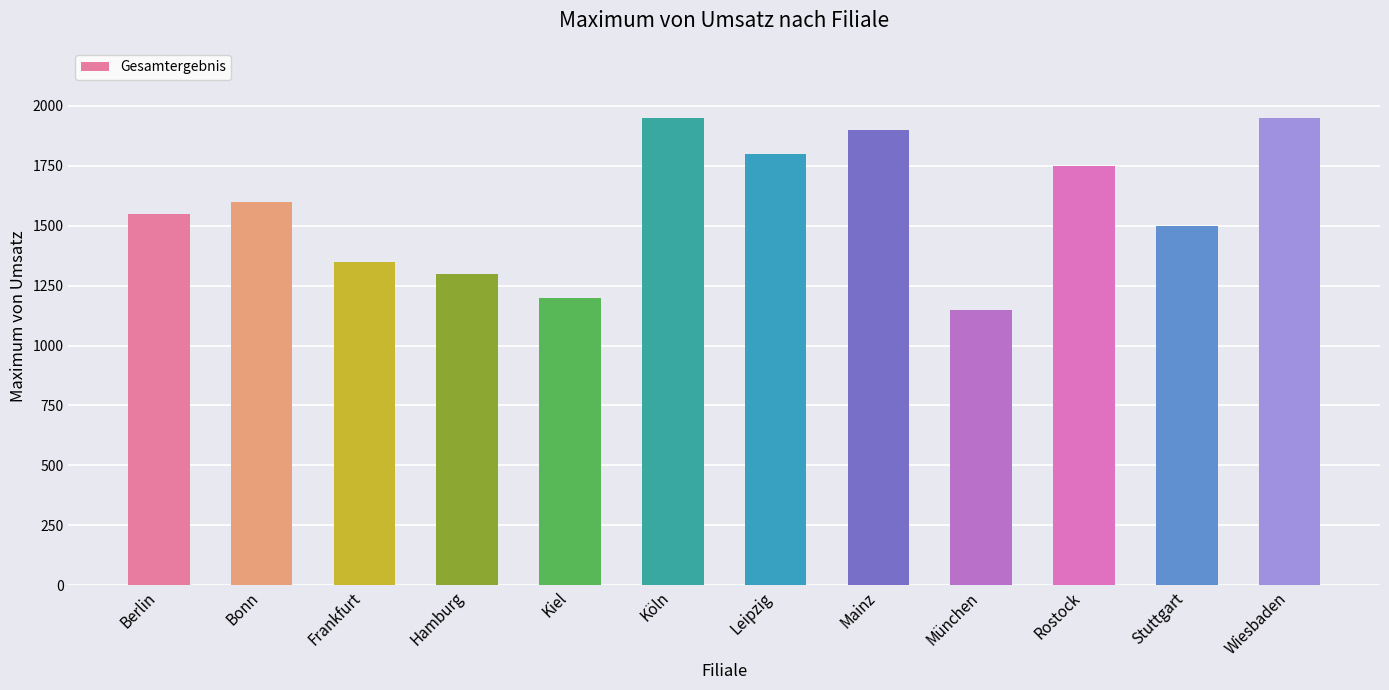

True or false: the data shows 1300 at Hamburg.

True